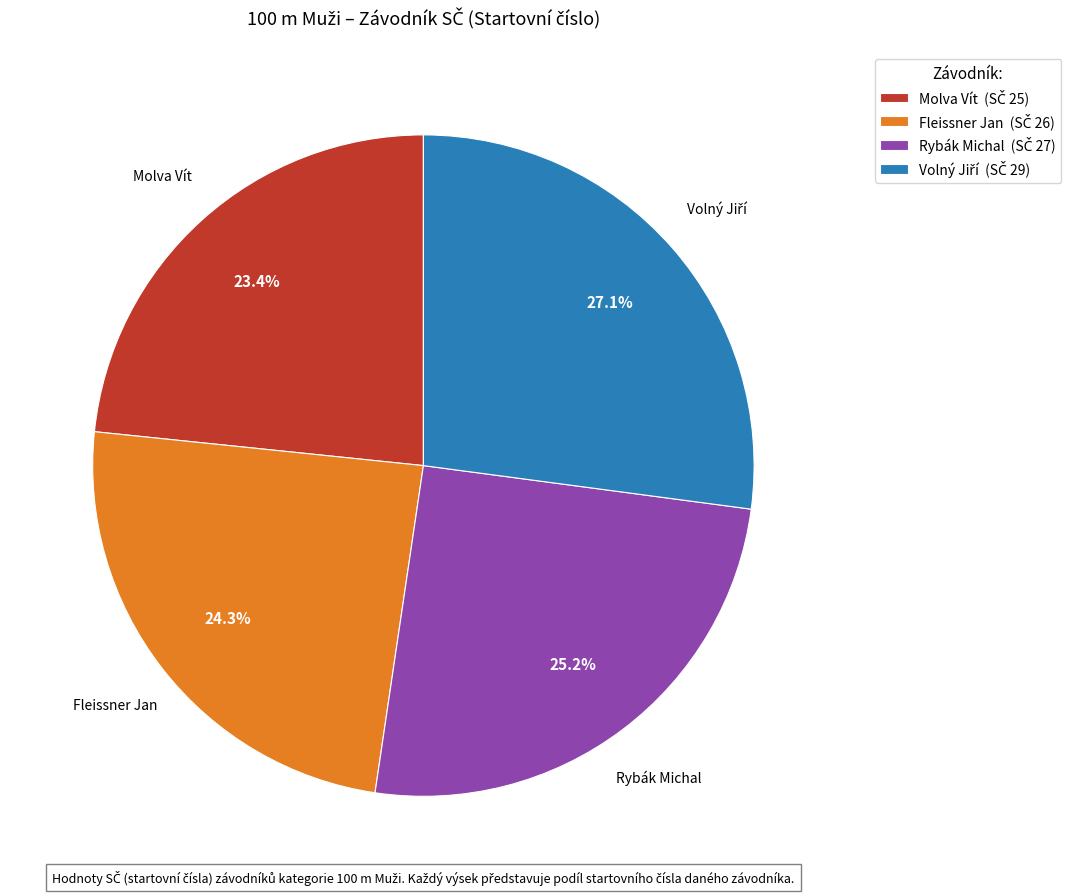

What percentage is NOT represented by Rybák Michal?

74.8%